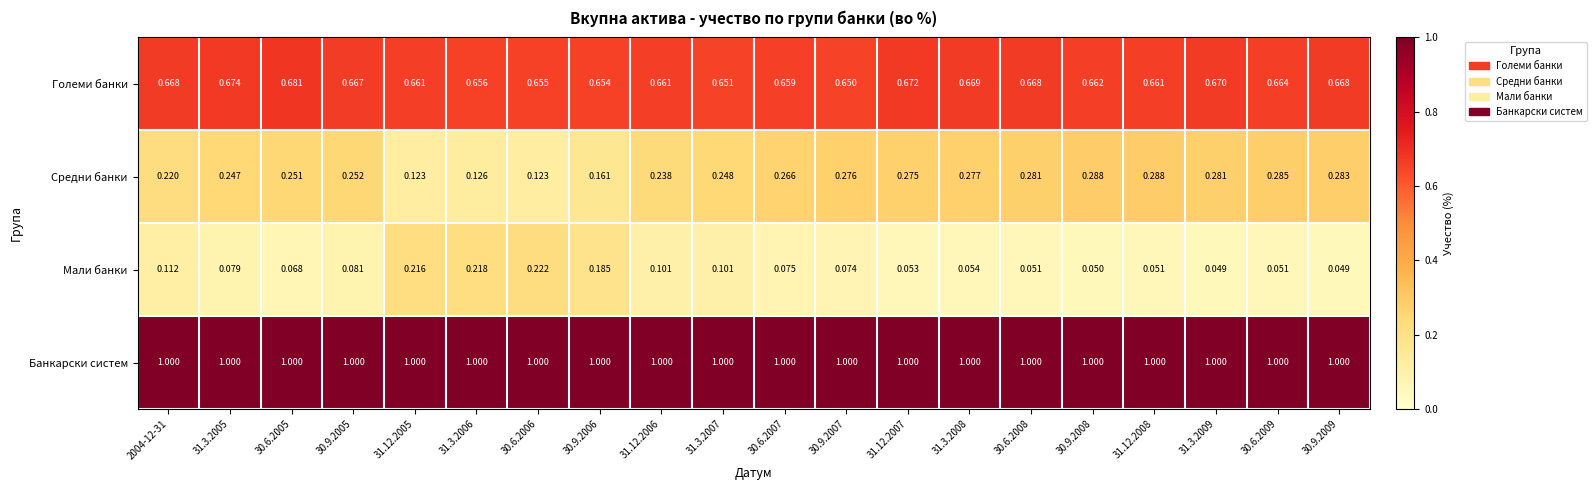

What is the difference between the highest and lowest values at 31.3.2005?

0.9